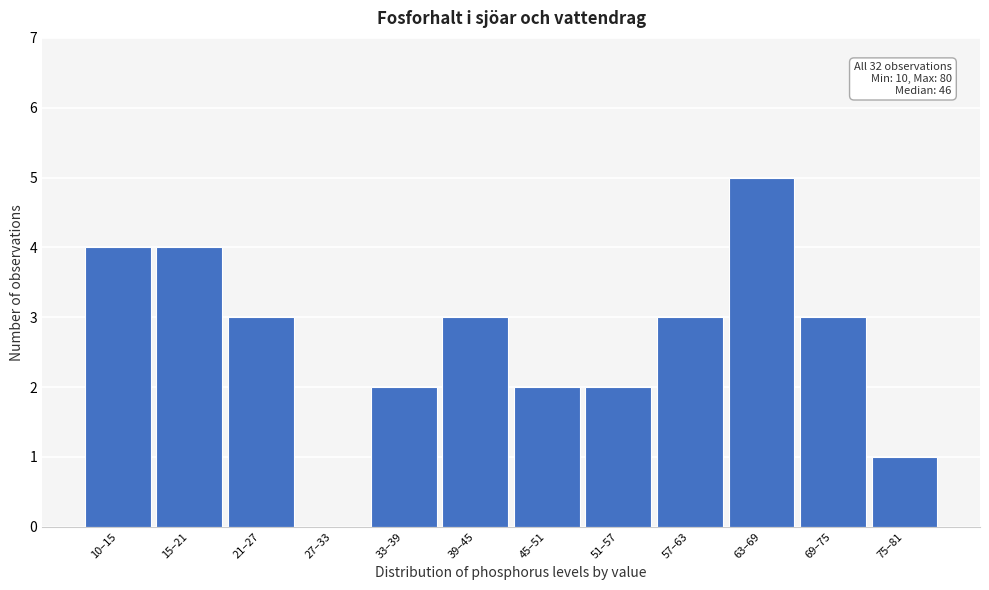

Reading right to left, what are all the values shown in this chart?

75–81=1	69–75=3	63–69=5	57–63=3	51–57=2	45–51=2	39–45=3	33–39=2	27–33=0	21–27=3	15–21=4	10–15=4